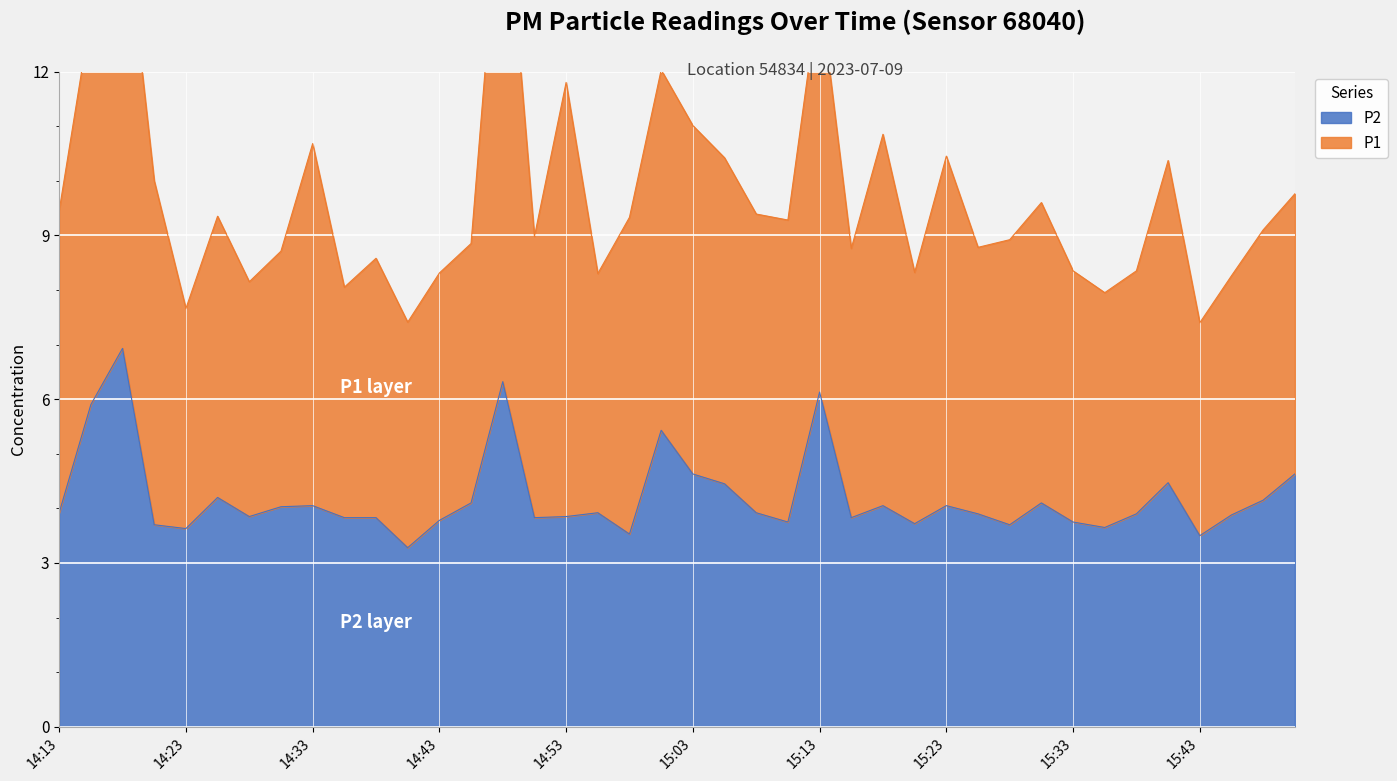

List the labels in order of value, largest first.

14:18, 14:48, 15:13, 14:16, 15:01, 15:03, 15:50, 15:40, 15:05, 14:26, 15:48, 14:46, 15:30, 14:33, 15:18, 15:23, 14:31, 14:13, 14:56, 15:08, 15:25, 15:38, 15:45, 14:28, 14:53, 14:36, 14:38, 14:51, 15:15, 14:43, 15:10, 15:33, 15:20, 14:21, 15:28, 15:35, 14:23, 14:58, 15:43, 14:41